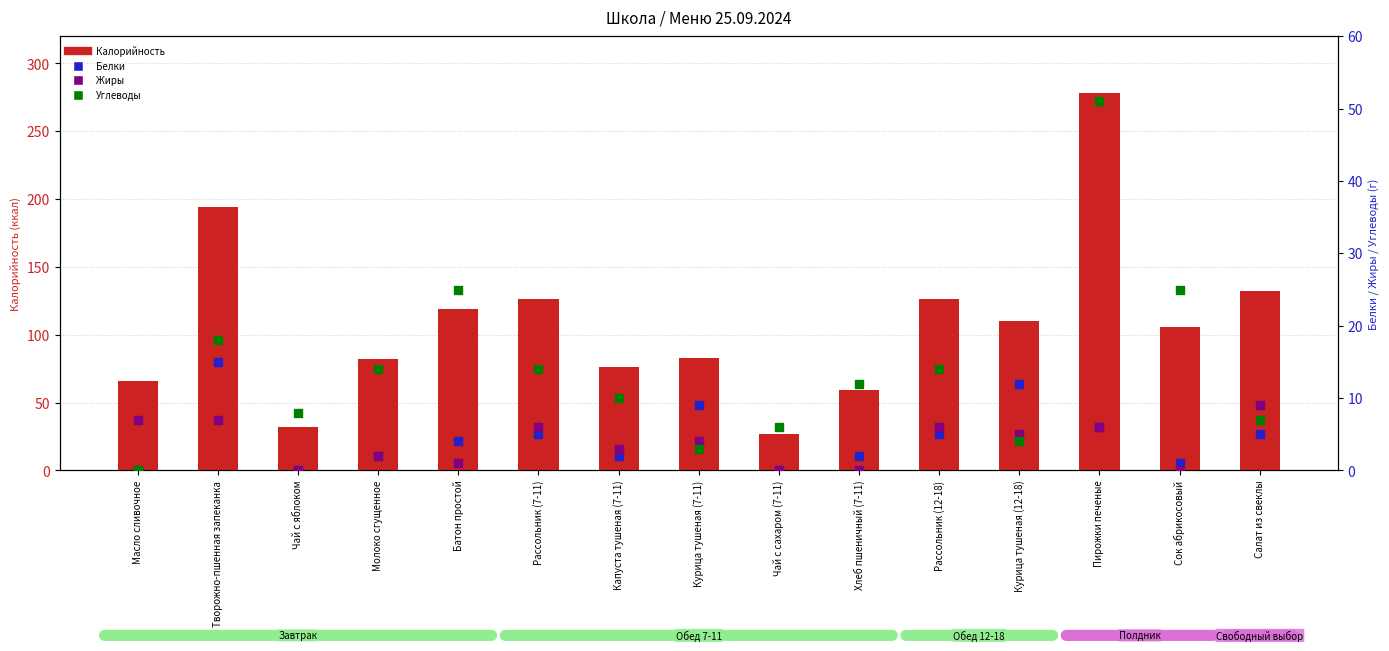

What is the total value across all series at Курица тушеная (12-18)?

131